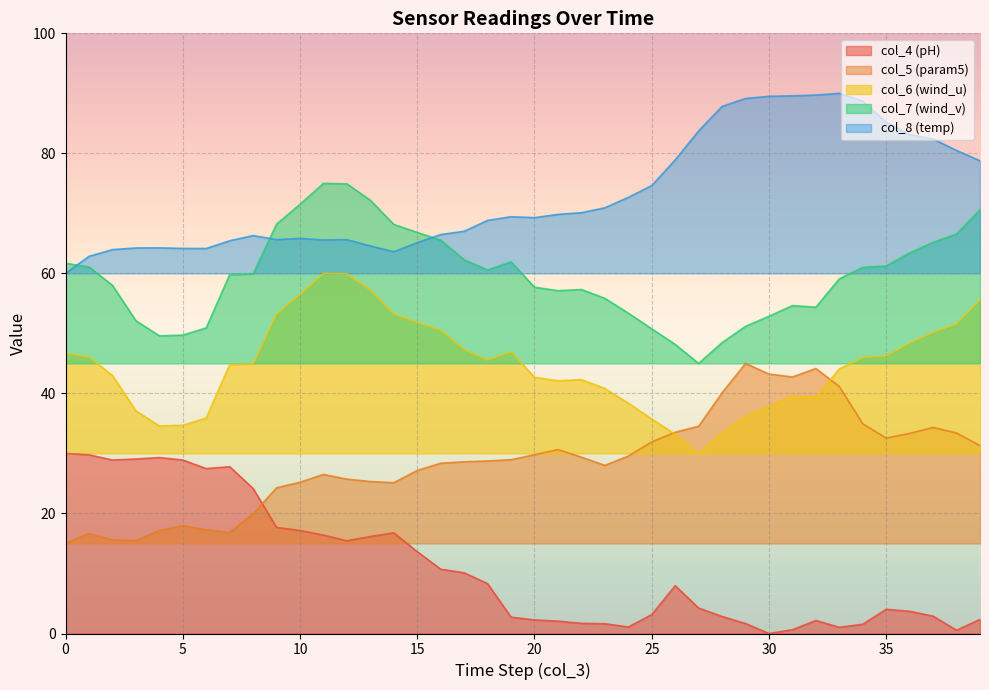

What is the spread (max minus min) of values at 2?

48.4